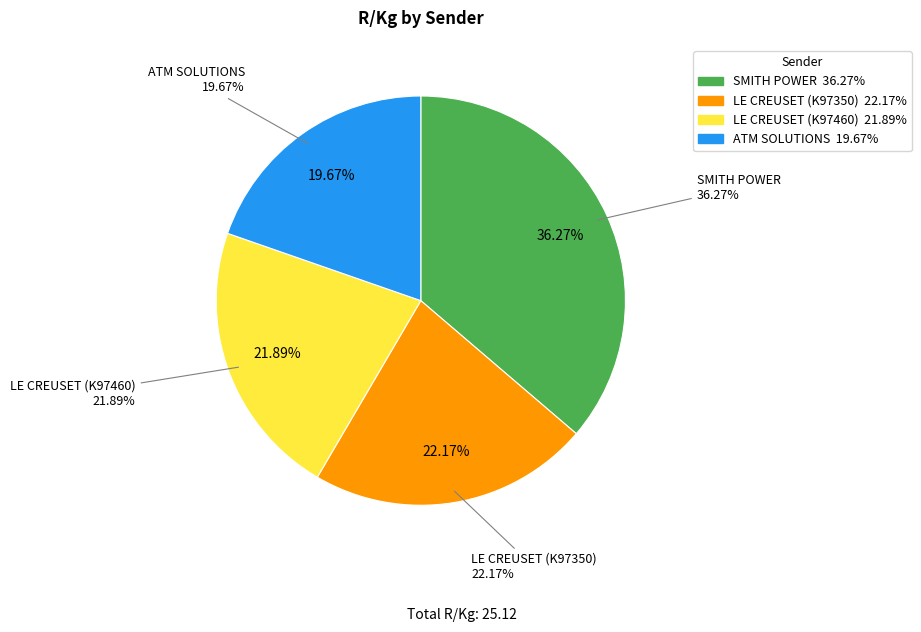

The SMITH POWER slice represents 36% of the pie. True or false?

True